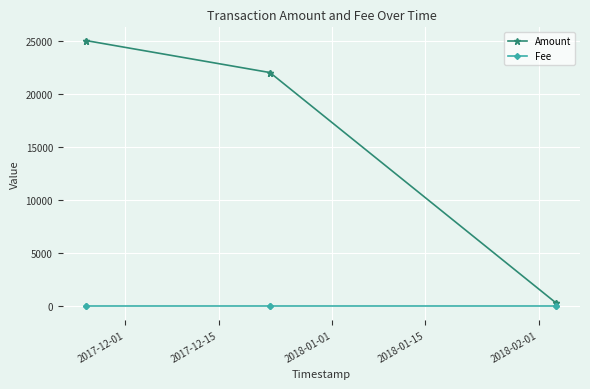

True or false: Amount and Fee intersect in this chart.

False